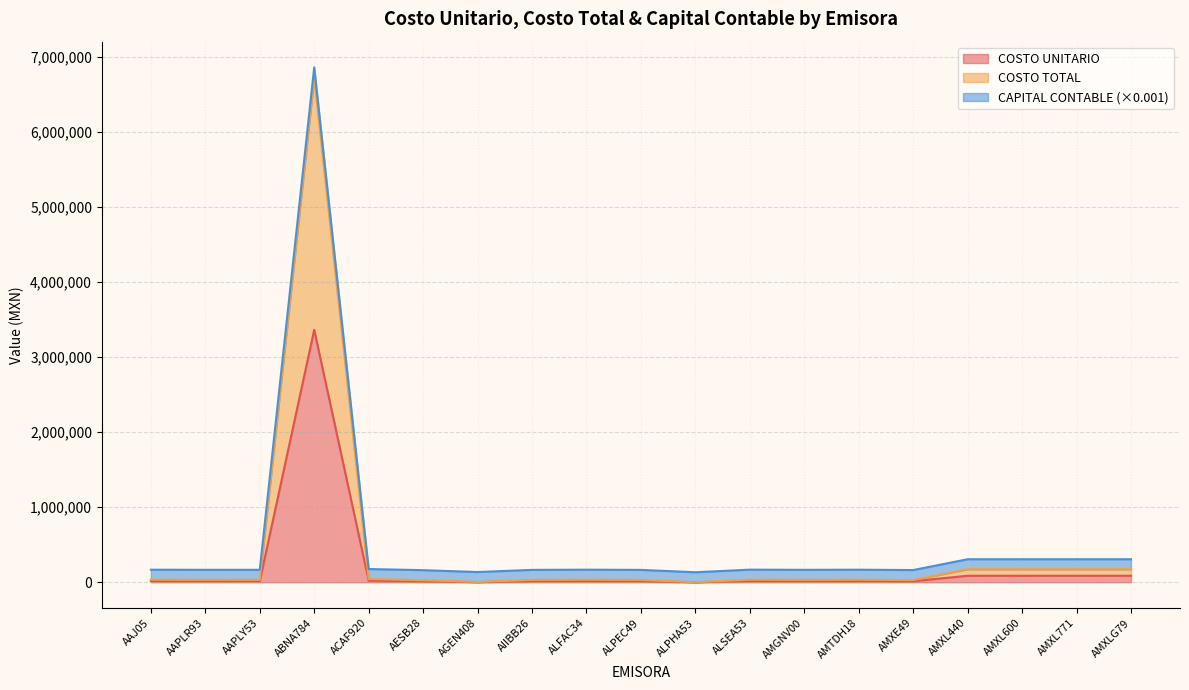

At which category is the sum across all series the highest?

ABNA784